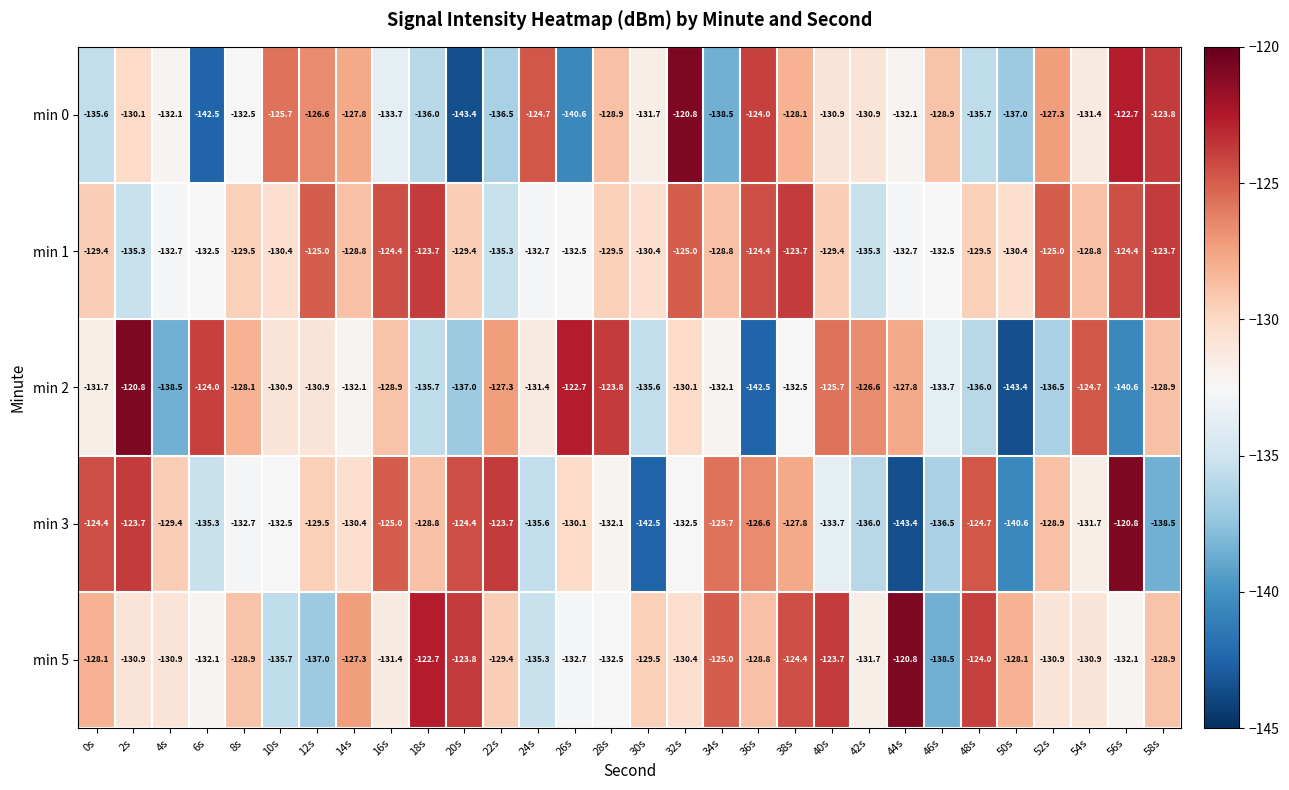

What is the average value of the min 2 series?

-131.3